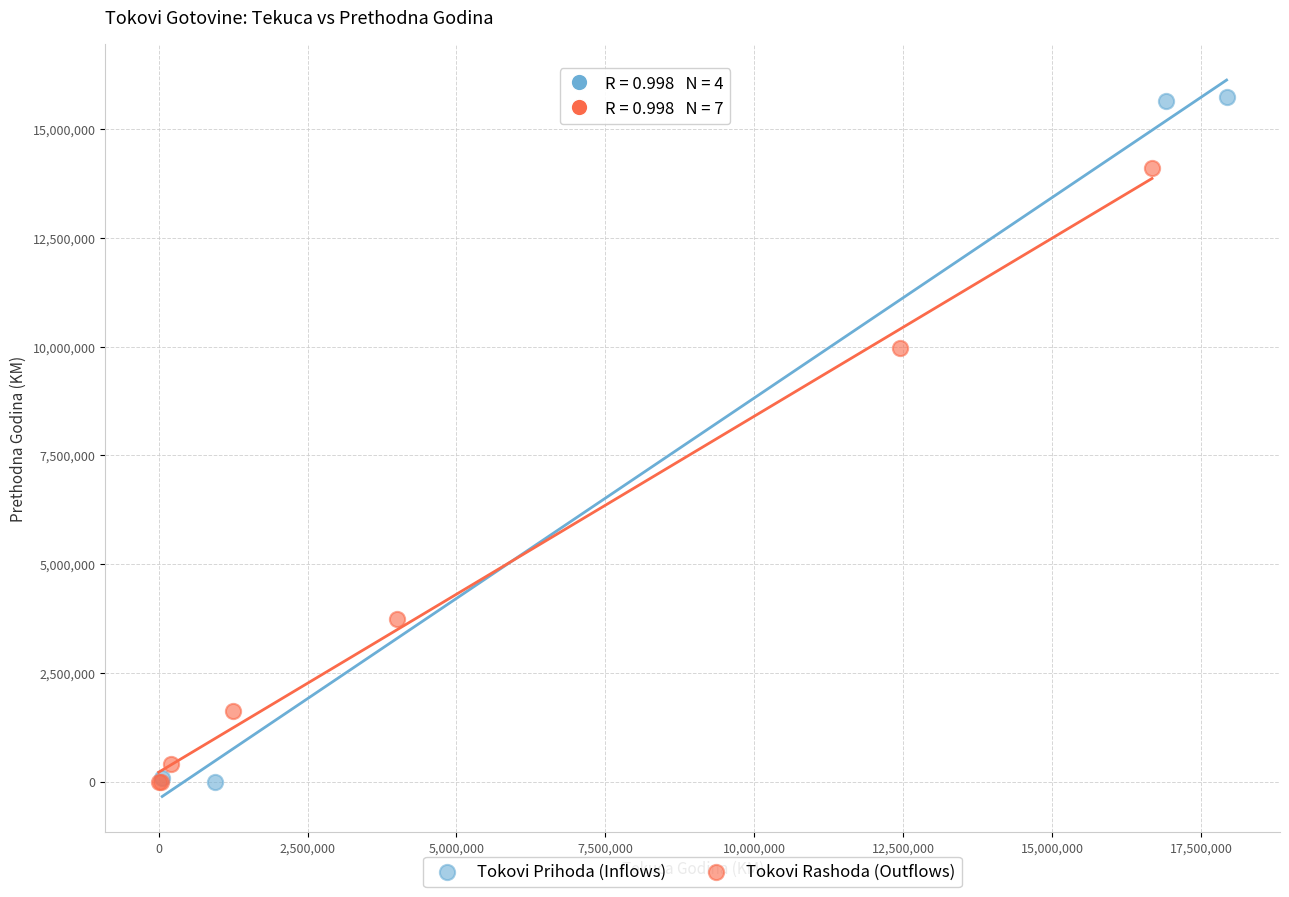

What are all the series names shown in the legend?

Tokovi Prihoda (Inflows), Tokovi Rashoda (Outflows)